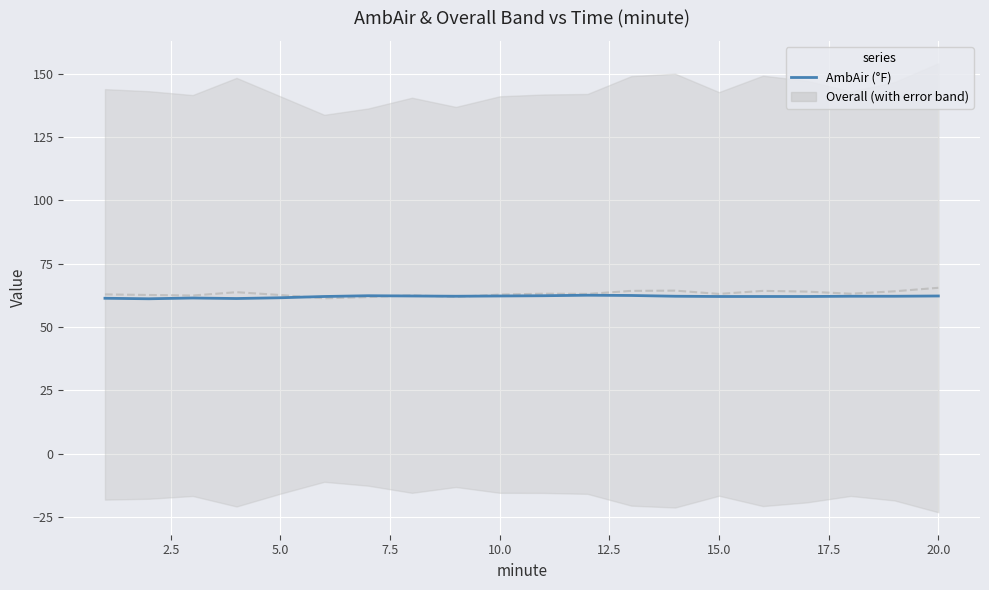

How many lines are shown in the chart?

1